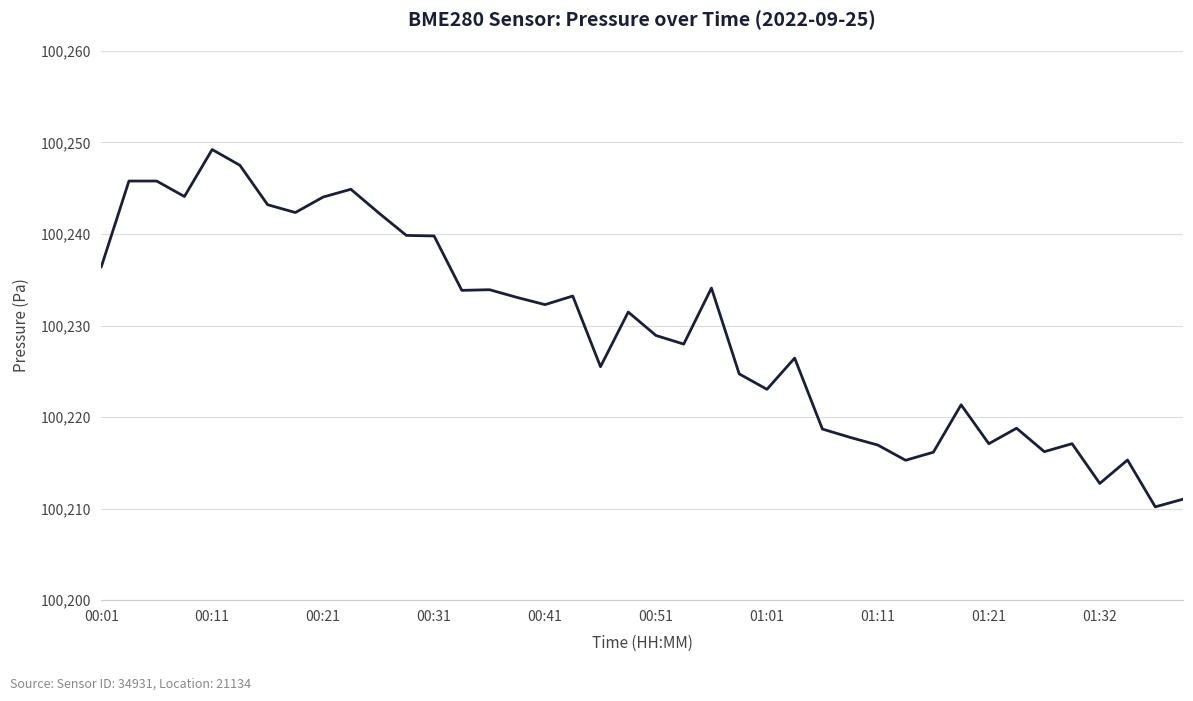

What is the difference between the maximum and minimum values?

39.0